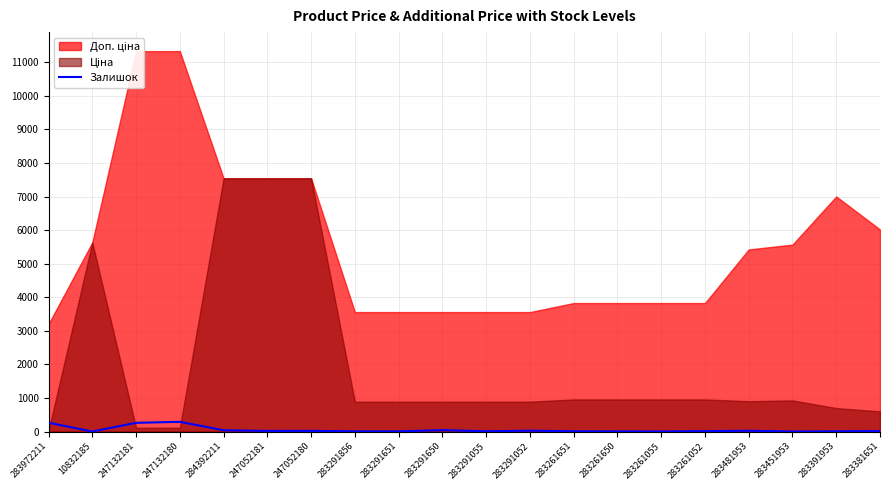

Is it true that Залишок equals 264 at 283972211?

True